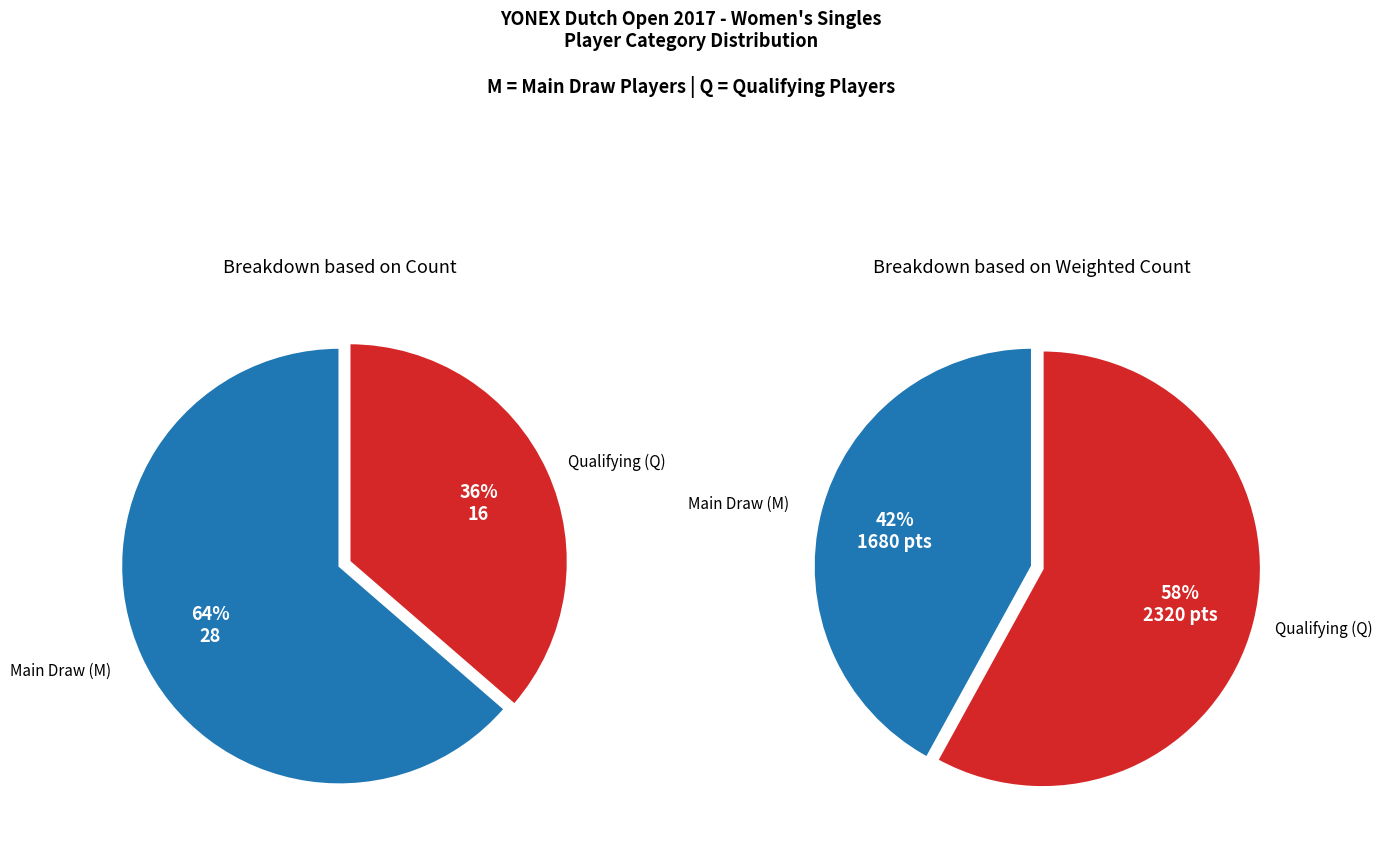

What percentage is the Q slice, to the nearest percent?

36%